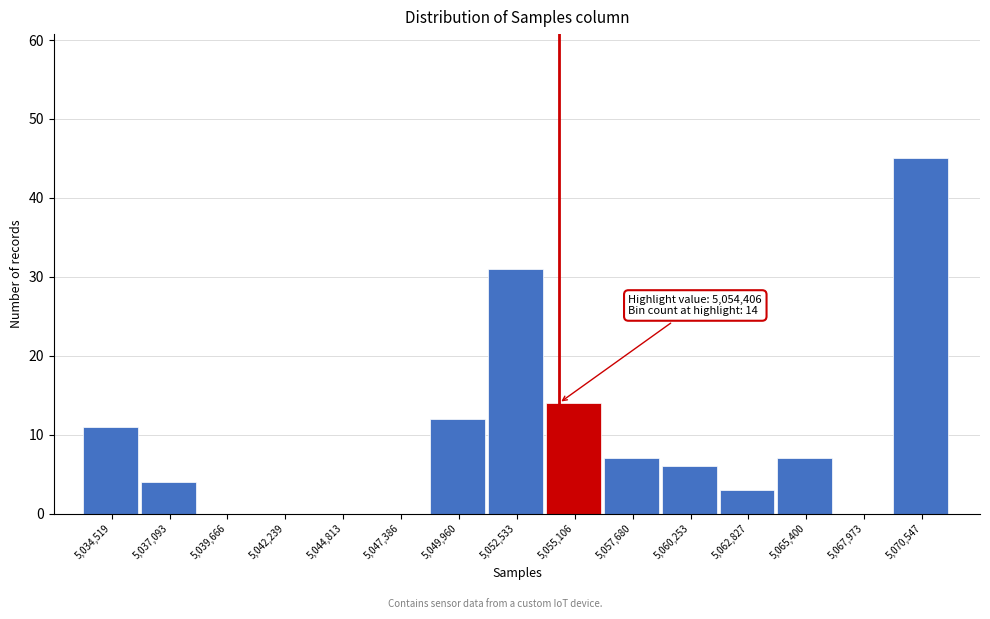

Which range on the x-axis has the tallest bar?

5069500 to 5072000